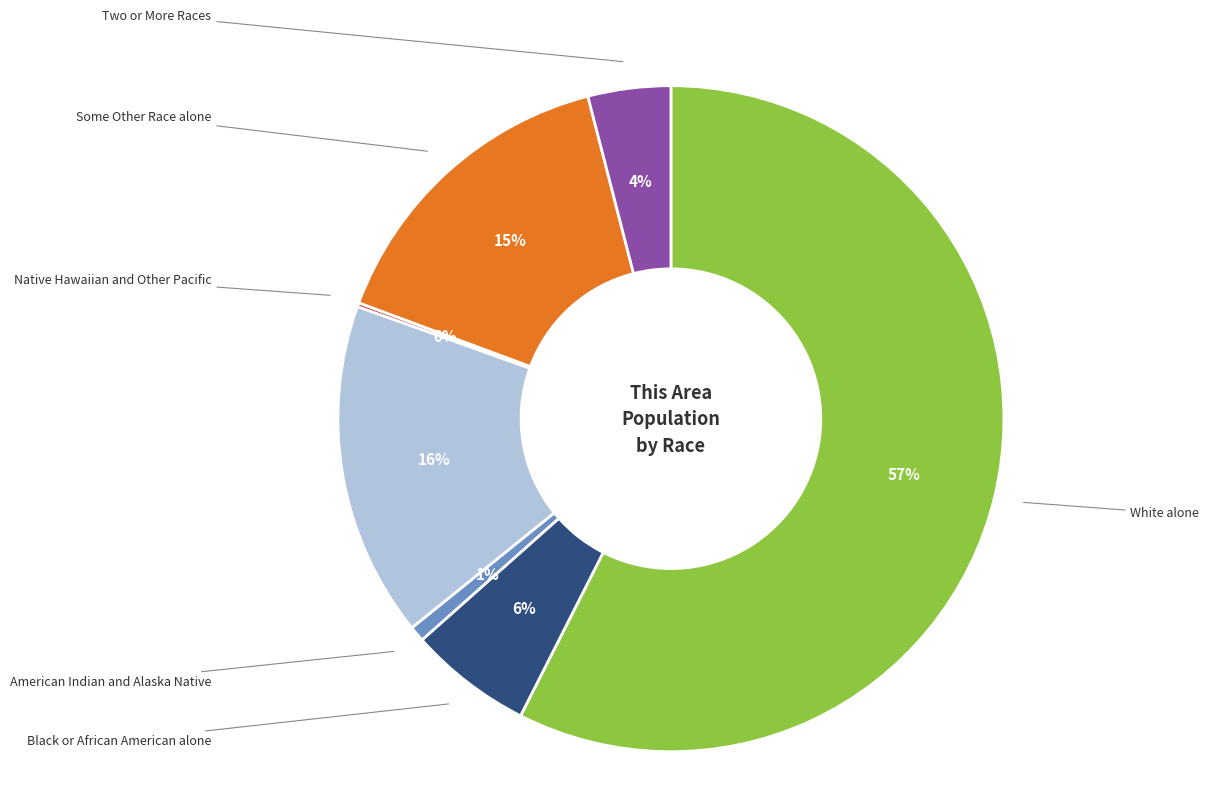

Is there any slice that represents more than half of the pie?

Yes